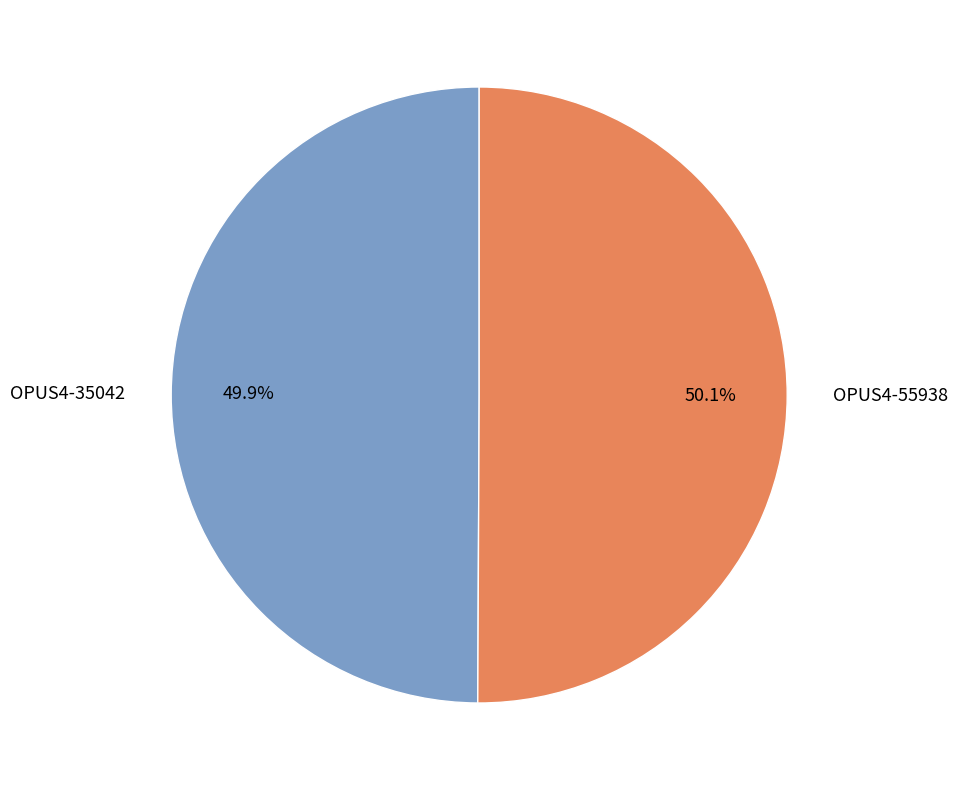

Approximately how many times larger is the value at OPUS4-35042 compared to OPUS4-55938?

1.0